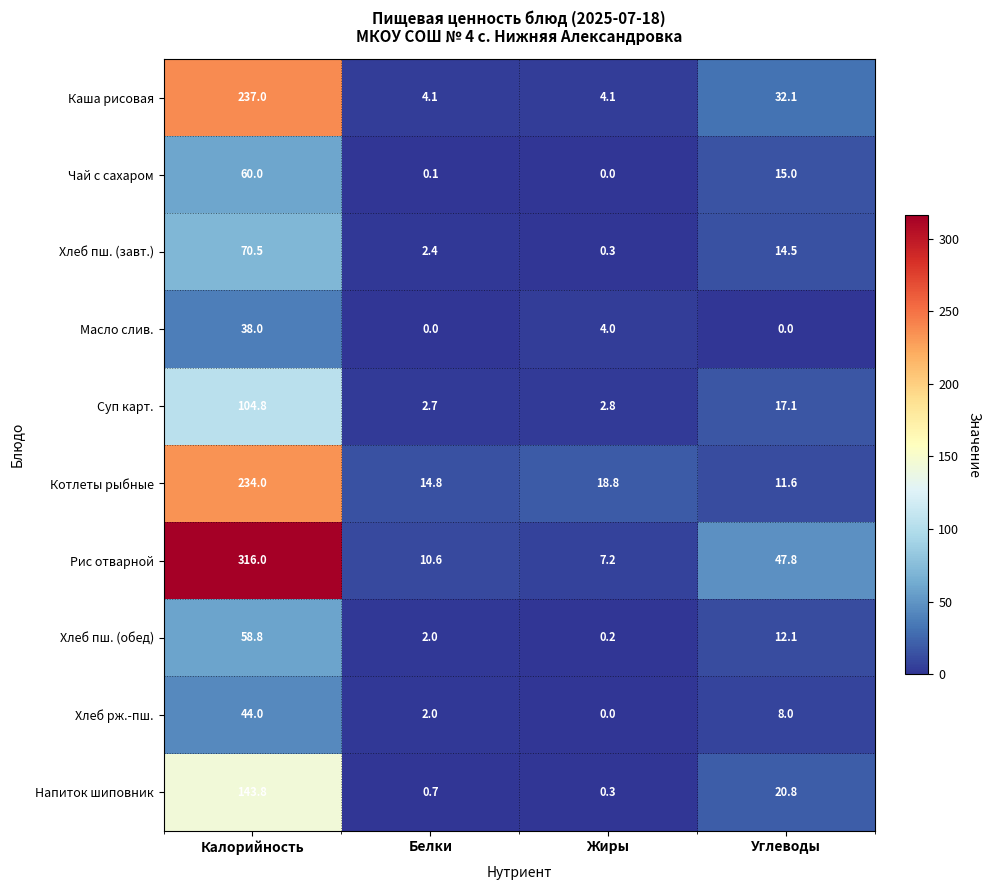

At which category does the chart reach its peak across all series?

Калорийность